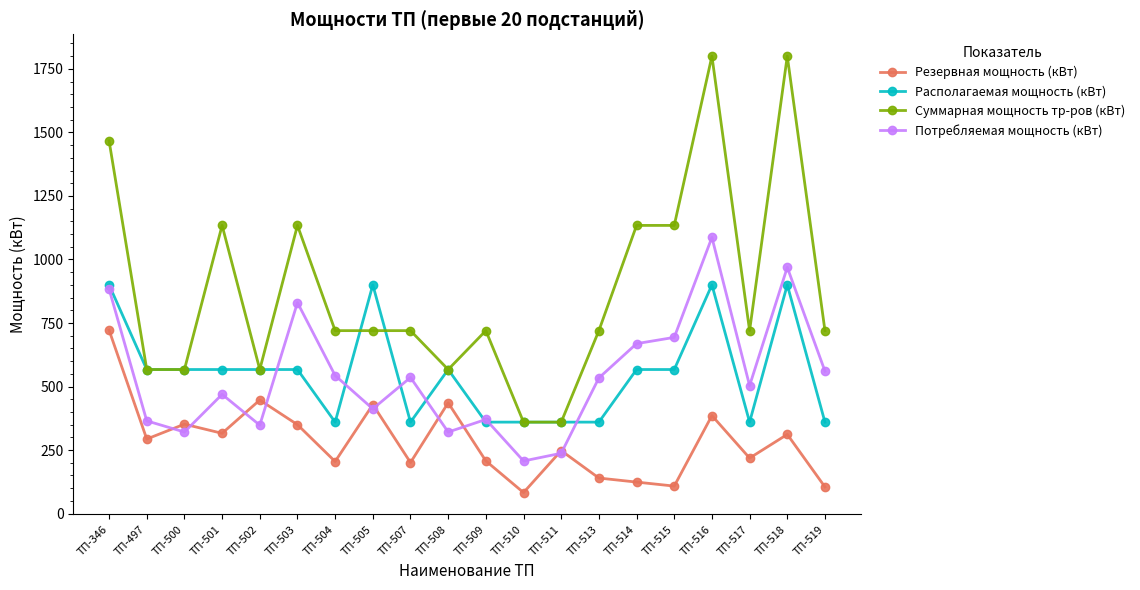

Is this an area chart (filled region under the line)?

No